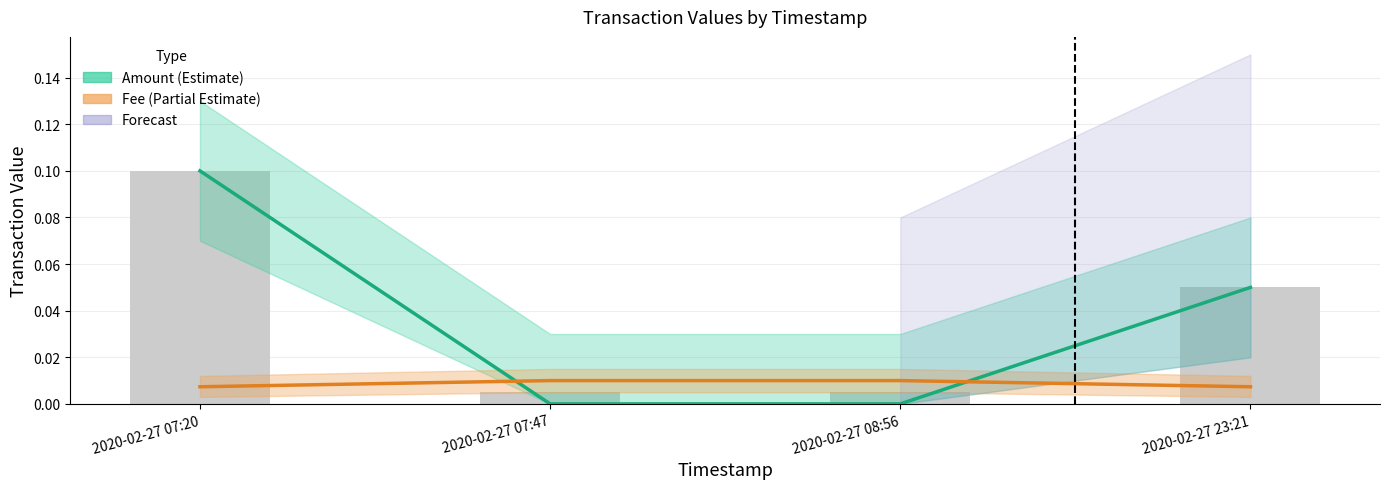

Are the bars grouped side by side (vs. stacked)?

Yes